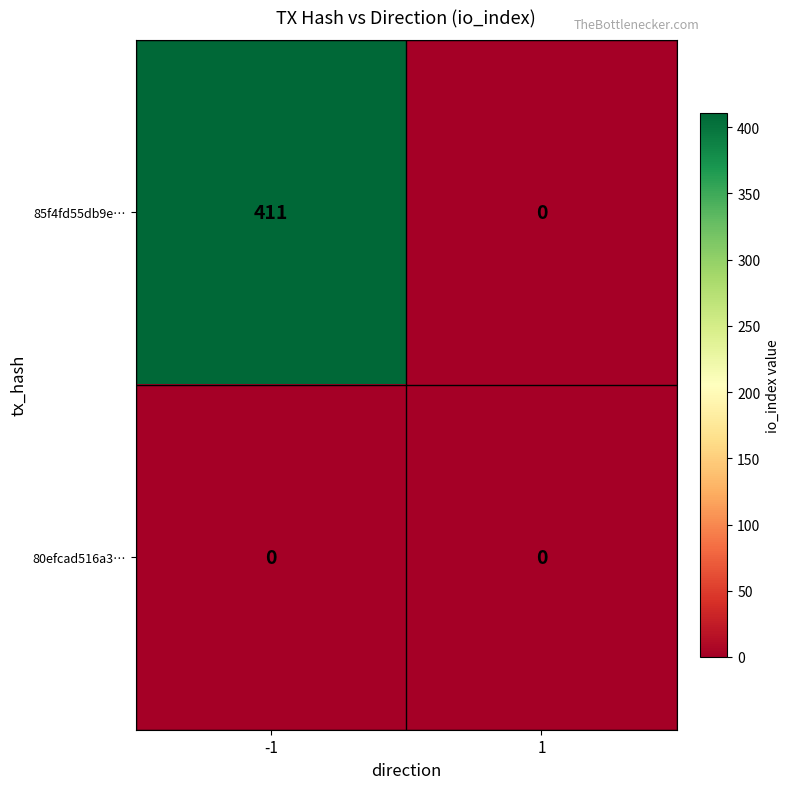

Reading left to right, list all the values displayed in this chart.

85f4fd55db9e…: -1=411	1=0
80efcad516a3…: -1=0	1=0